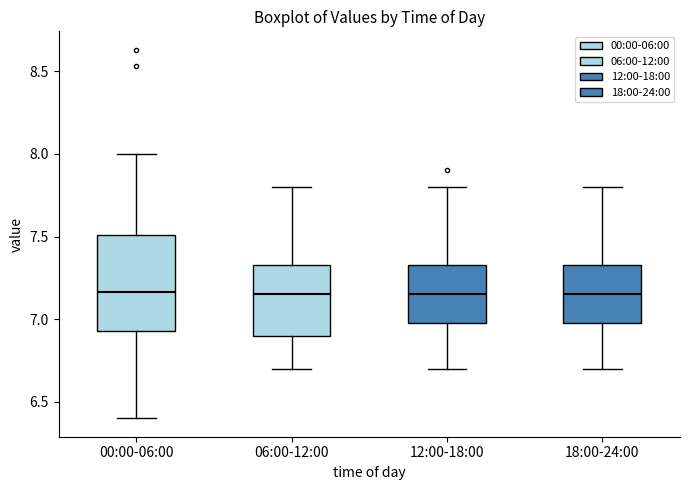

Reading left to right, read every box against the y-axis: the position of its median line, the range the box covers, and the ends of its whiskers. The values are not printed on the chart, so give them approximately, as read against the axis.

00:00-06:00: median 7.15, box 6.95 to 7.50, whiskers 6.40 to 8.00
06:00-12:00: median 7.15, box 6.90 to 7.35, whiskers 6.70 to 7.80
12:00-18:00: median 7.15, box 7.00 to 7.35, whiskers 6.70 to 7.80
18:00-24:00: median 7.15, box 7.00 to 7.35, whiskers 6.70 to 7.80